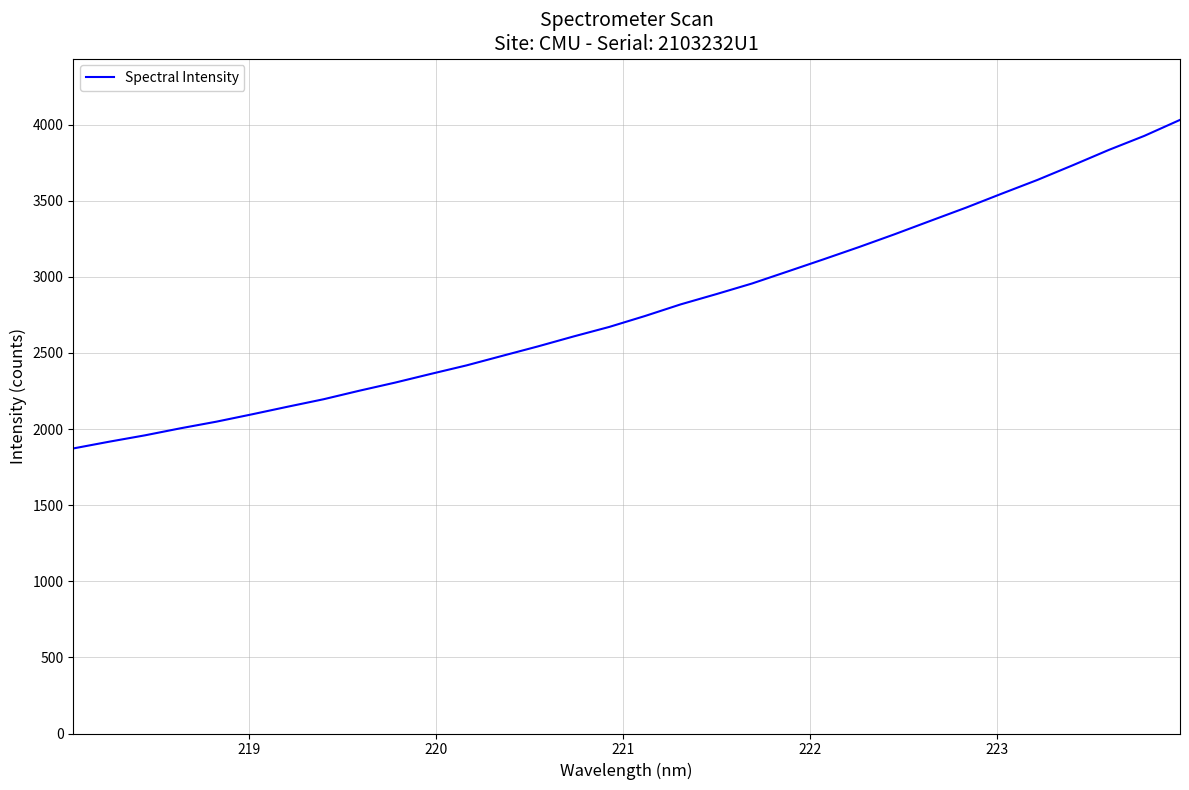

What is the difference between the maximum and minimum values?

2158.3